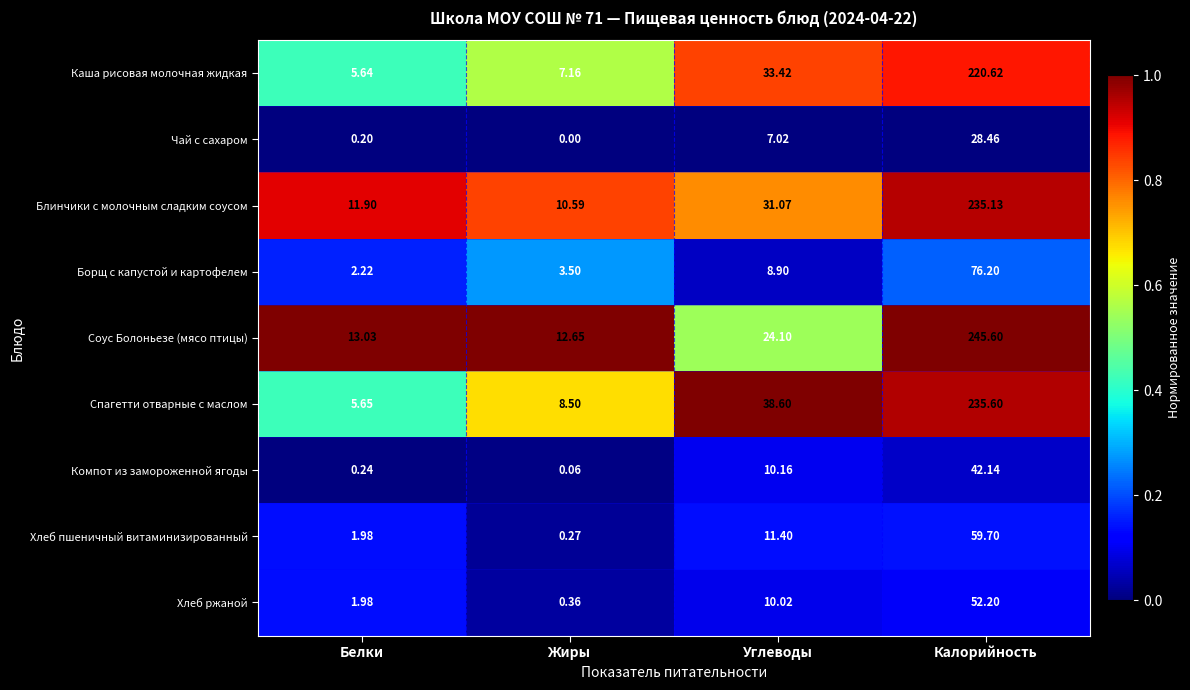

What is the maximum value shown in the chart?

245.6